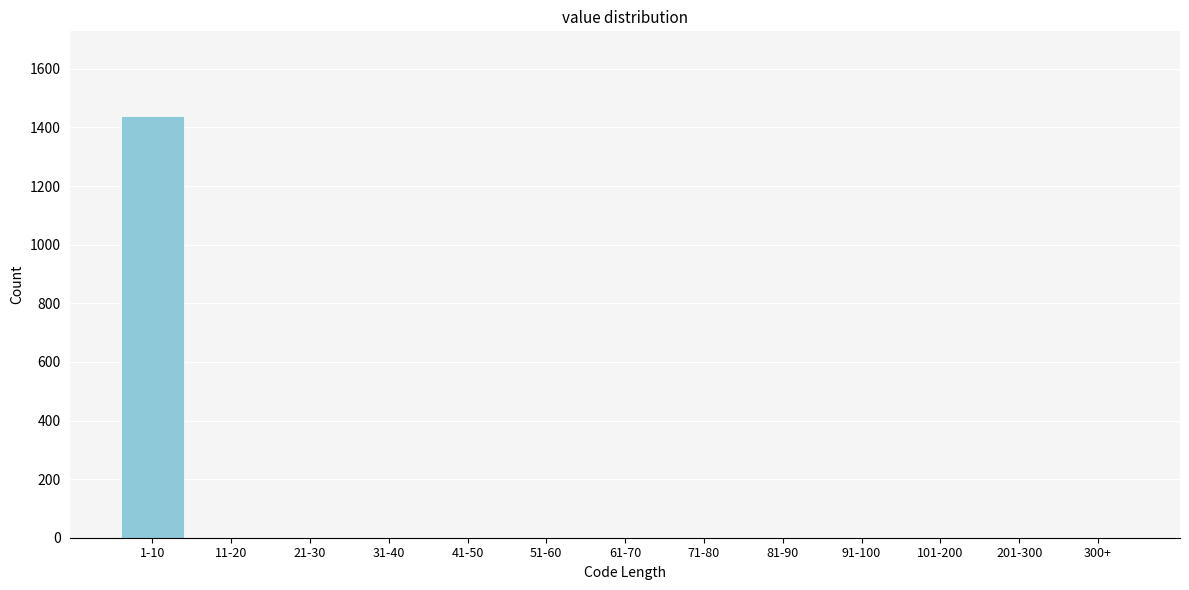

Reading left to right, transcribe all the data shown in this chart.

1-10=1440	11-20=0	21-30=0	31-40=0	41-50=0	51-60=0	61-70=0	71-80=0	81-90=0	91-100=0	101-200=0	201-300=0	300+=0